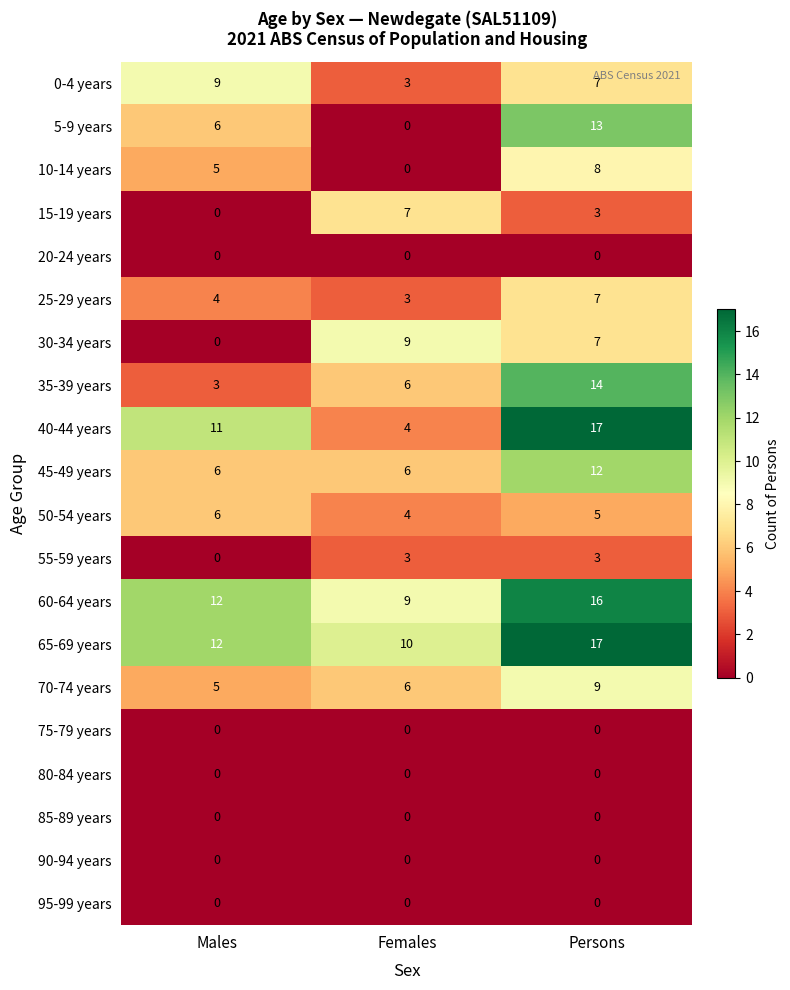

What is the spread (max minus min) of values at Females?

10